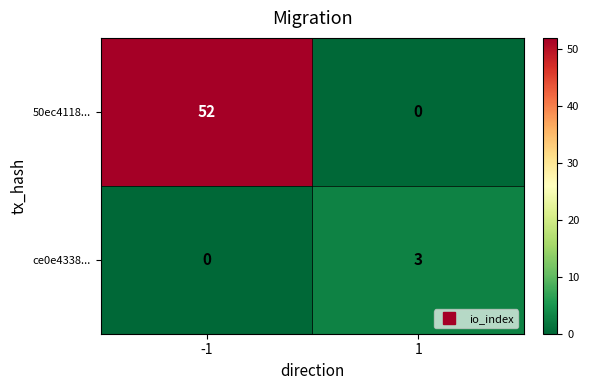

What is the average value of the 50ec4118... series?

26